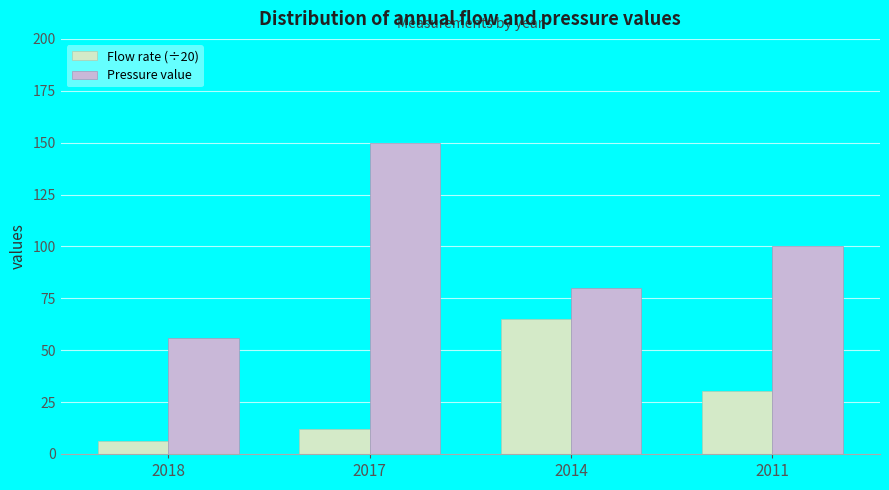

Which series changed the most between 2018 and 2014?

Flow rate (÷20)